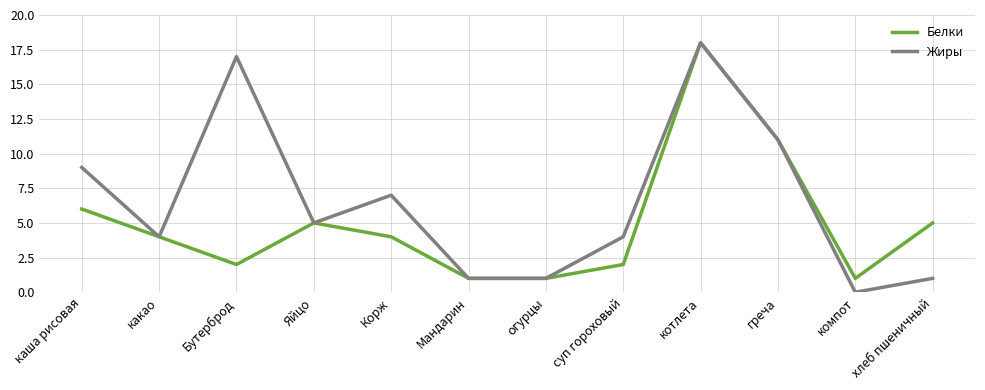

Reading right to left, extract all data points from this chart.

Белки: хлеб пшеничный=5	компот=1	греча=11	котлета=18	суп гороховый=2	огурцы=1	Мандарин=1	Корж=4	Яйцо=5	Бутерброд=2	какао=4	каша рисовая=6
Жиры: хлеб пшеничный=1	компот=0	греча=11	котлета=18	суп гороховый=4	огурцы=1	Мандарин=1	Корж=7	Яйцо=5	Бутерброд=17	какао=4	каша рисовая=9